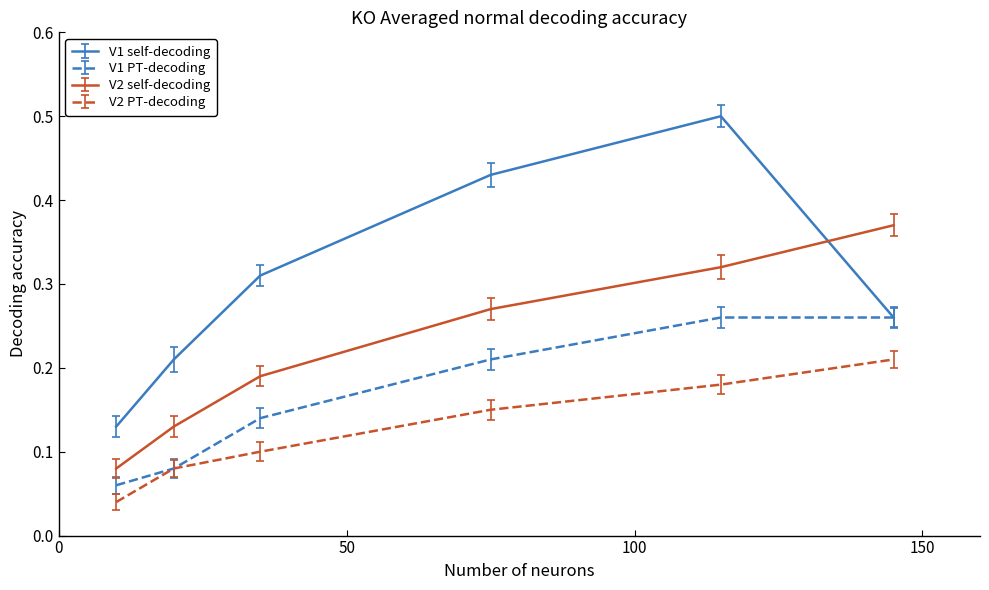

Does the chart have visible grid lines?

No